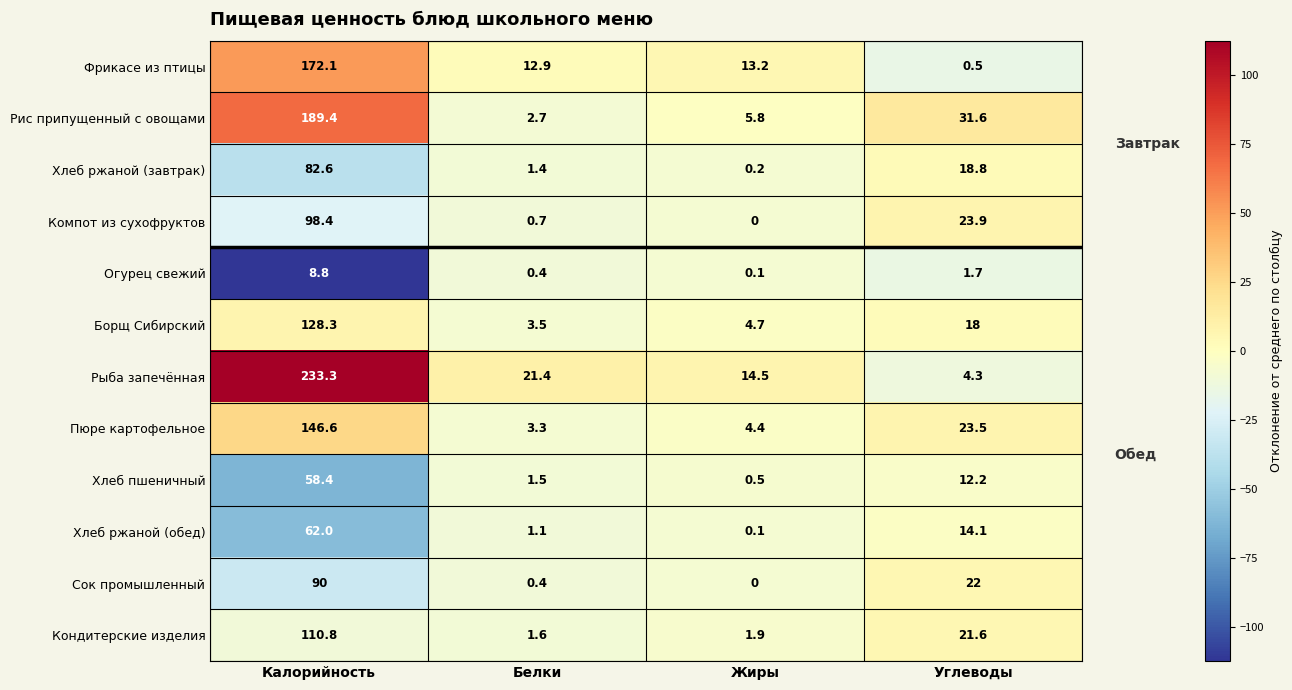

Which category has the highest value in the Рыба запечённая series?

Калорийность